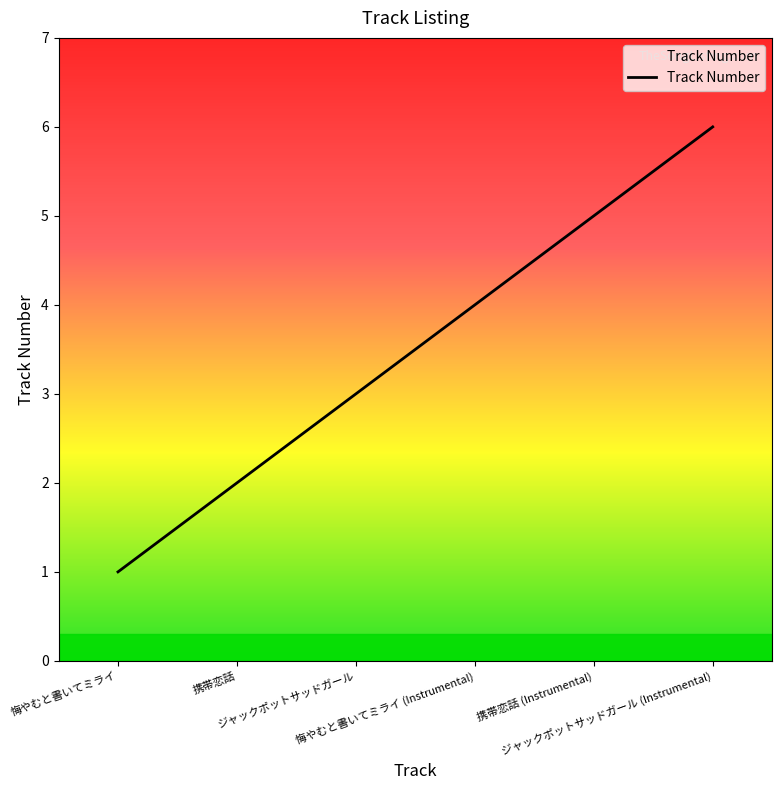

Where is the data nearest to the value 3?

ジャックポットサッドガール